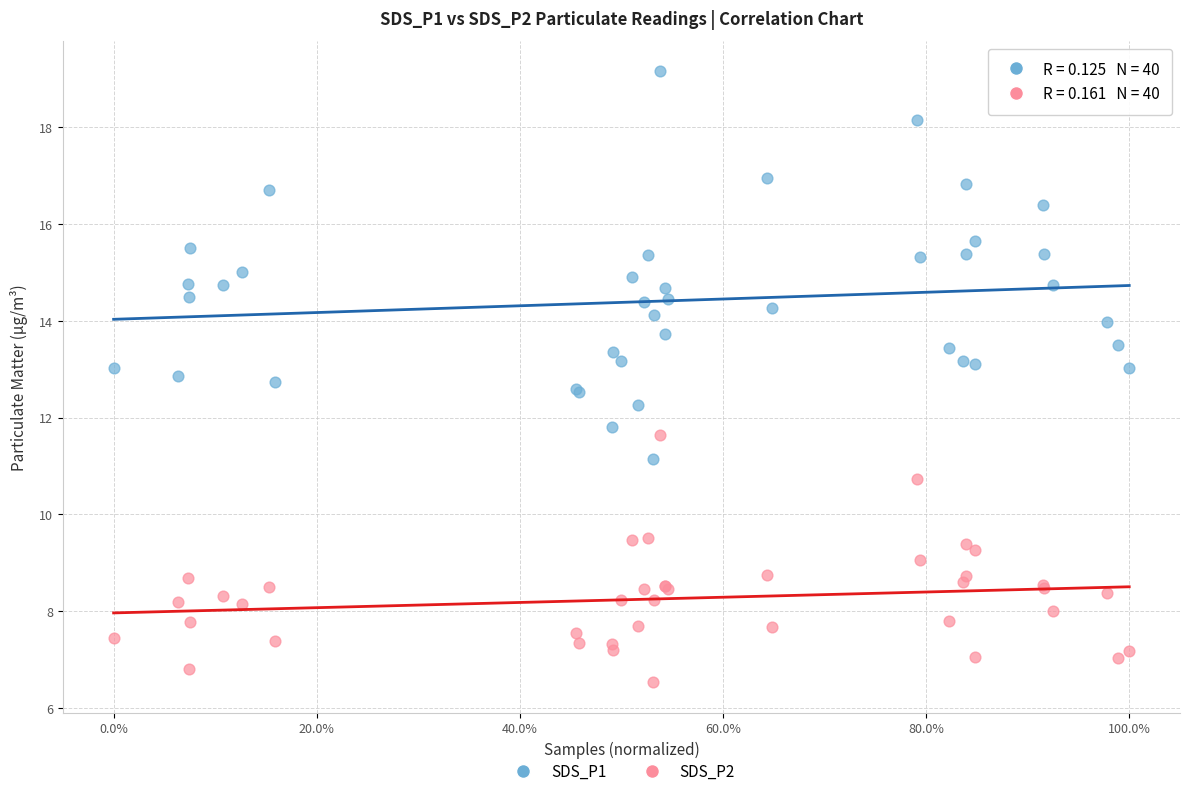

What is the X range (max minus min) for the scatter plot?

1.0